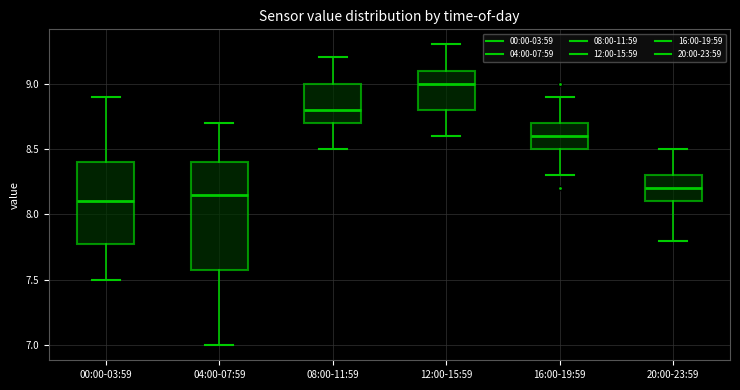

Comparing the boxes themselves (not the whiskers), which one is the tallest?

04:00-07:59